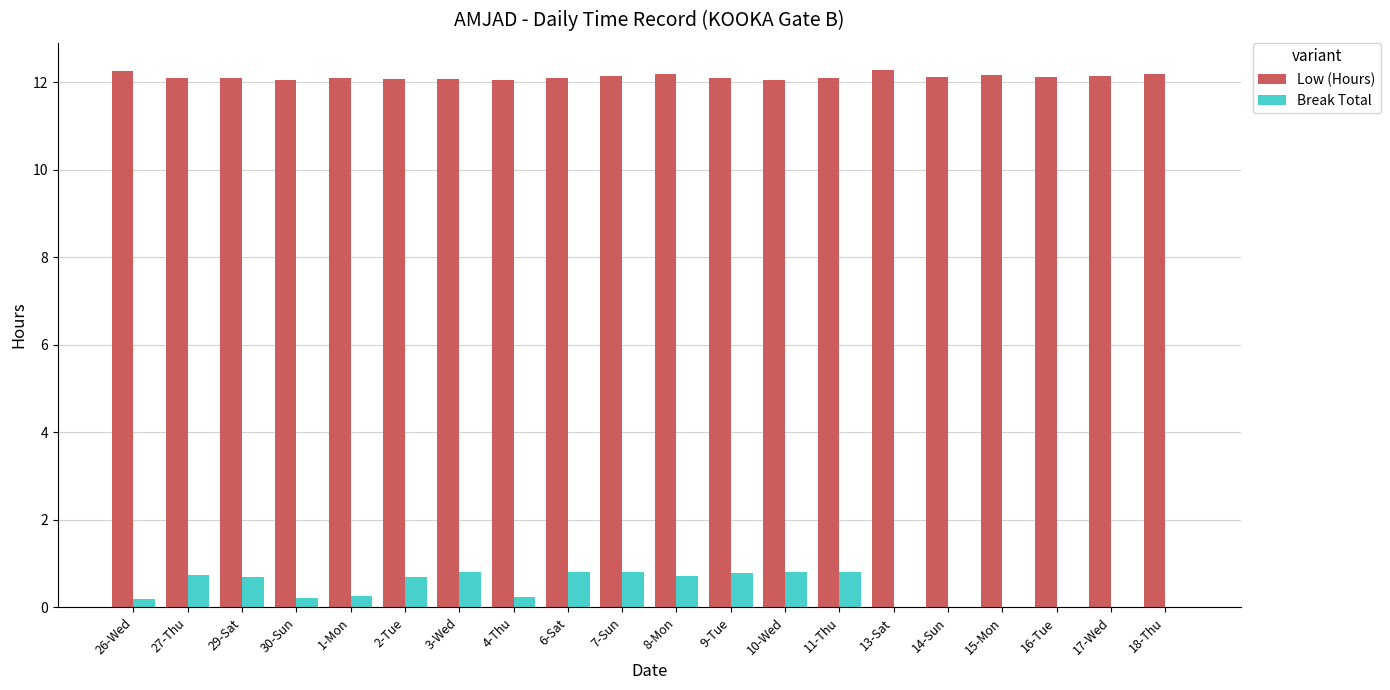

How many Break Total values are between 0 and 1?

20